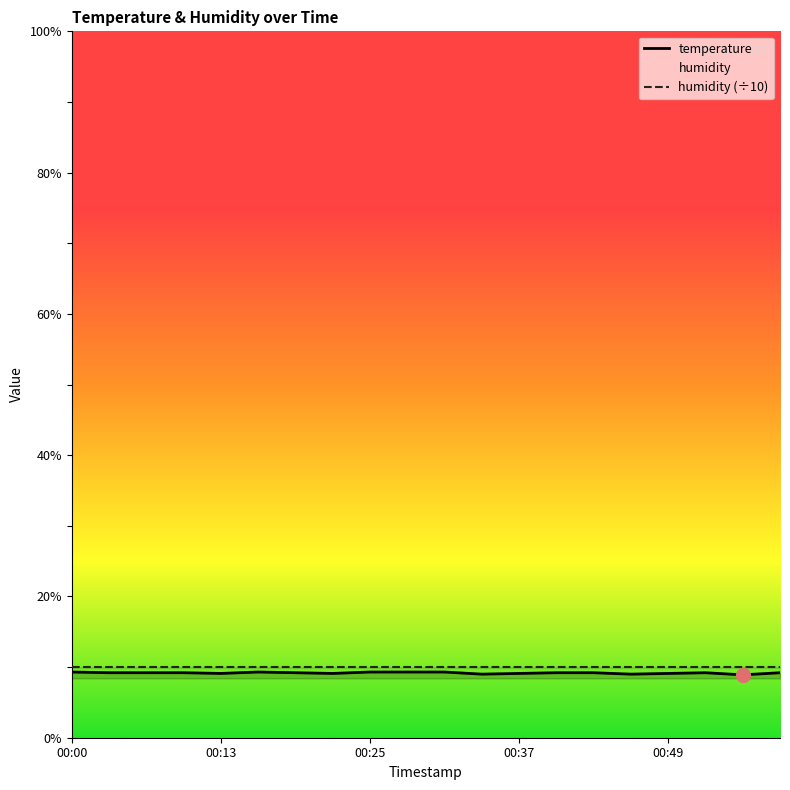

What is the sum of the temperature values at 7 and 19?

18.3